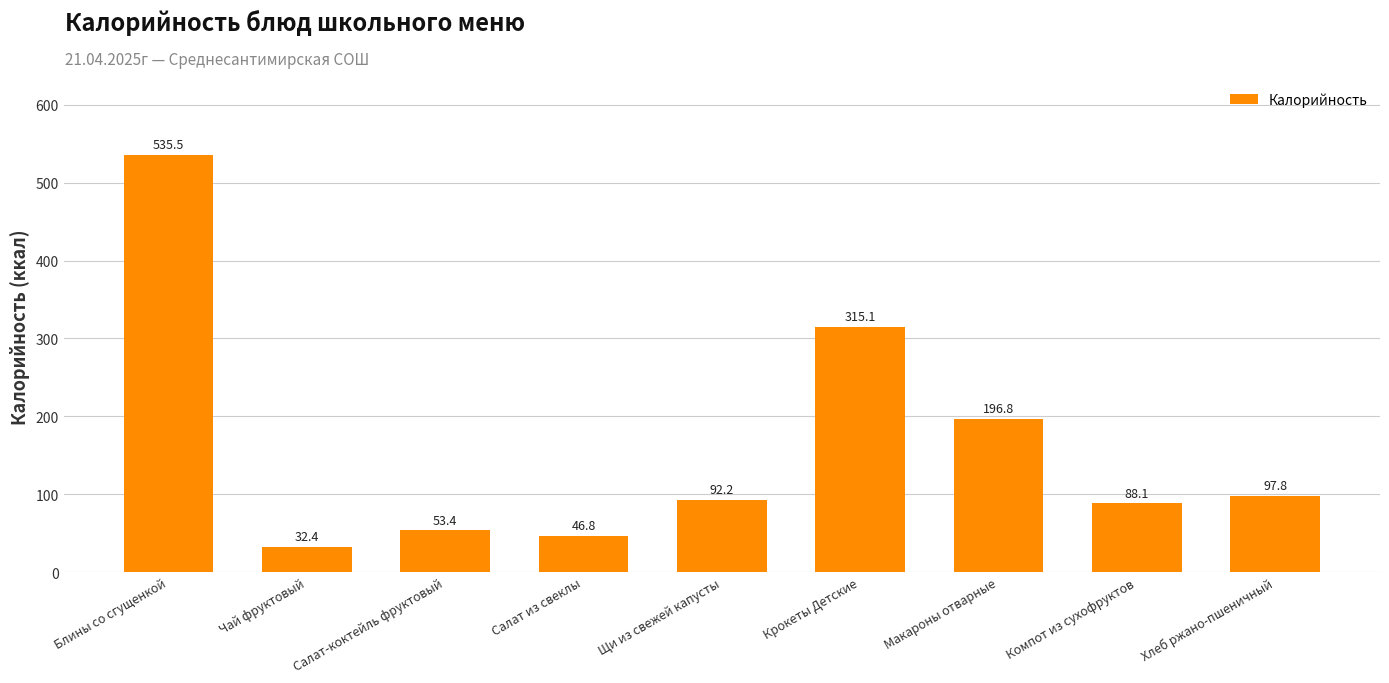

What is the change in value from Щи из свежей капусты to Компот из сухофруктов?

-4.1